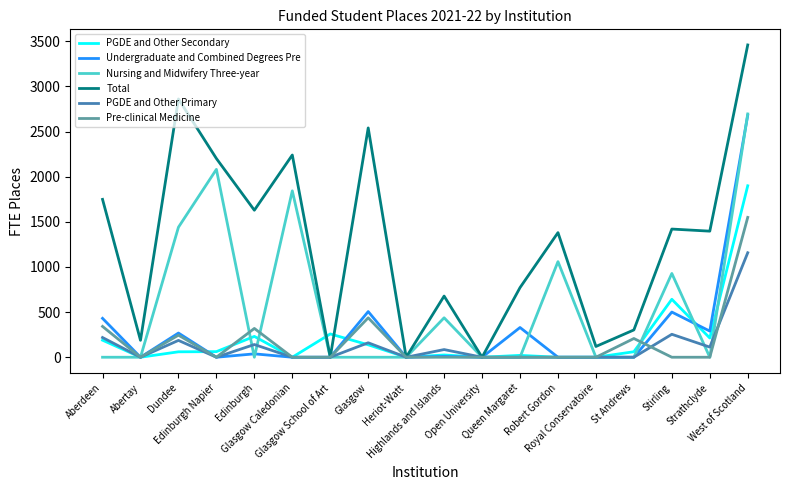

Which series has the widest spread of values?

Total